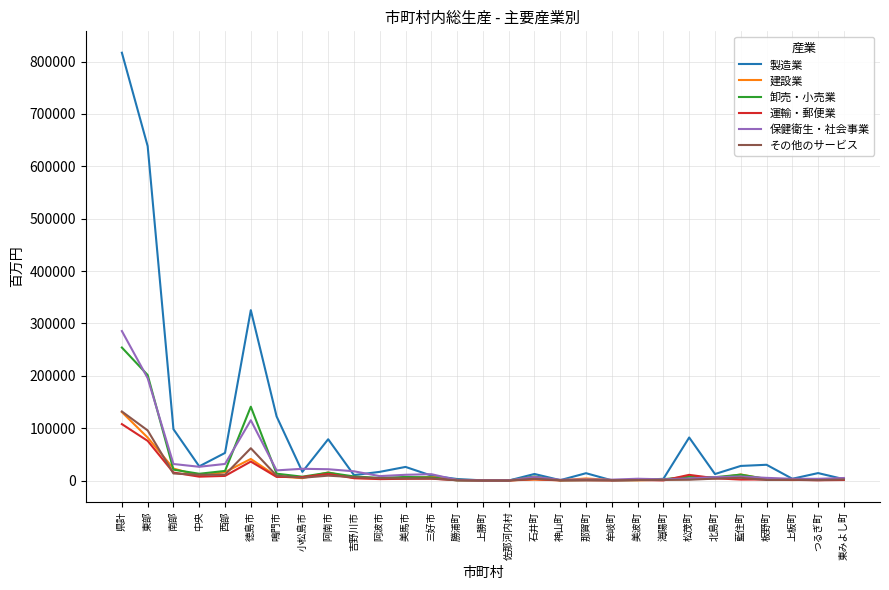

True or false: 運輸・郵便業 has more than 2 interior local peaks.

True